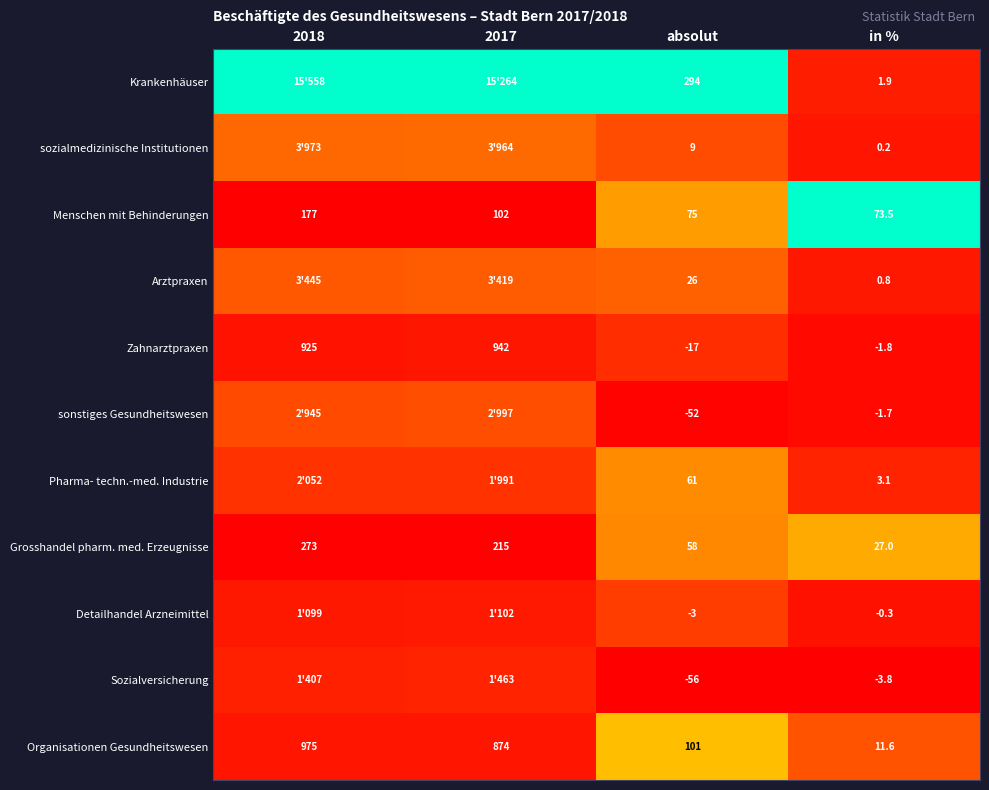

Rank the series at absolut from highest to lowest value.

Krankenhäuser, Organisationen Gesundheitswesen, Menschen mit Behinderungen, Pharma- techn.-med. Industrie, Grosshandel pharm. med. Erzeugnisse, Arztpraxen, sozialmedizinische Institutionen, Detailhandel Arzneimittel, Zahnarztpraxen, sonstiges Gesundheitswesen, Sozialversicherung